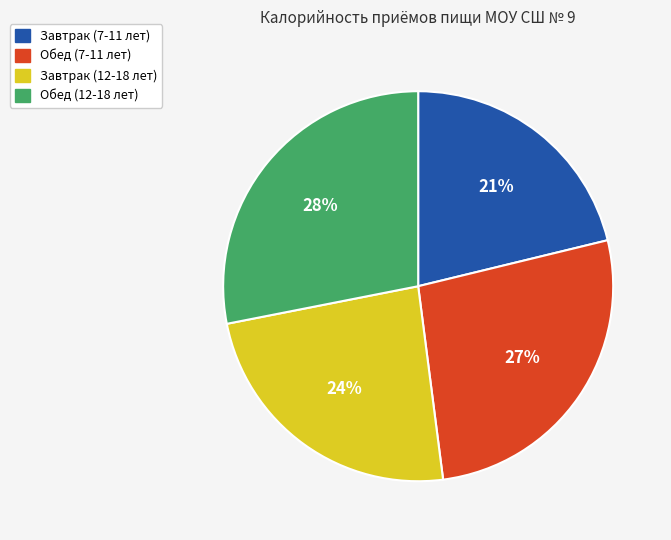

To the nearest percent, what is the combined percentage of Завтрак (12-18 лет) and Обед (12-18 лет)?

52%